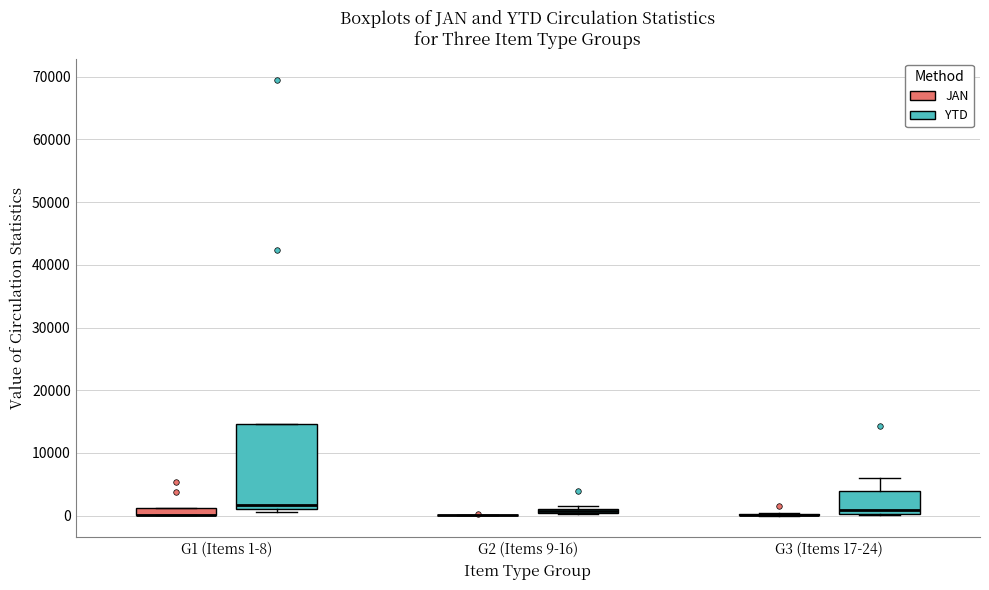

Where is the lower edge of the box for G1 (Items 1-8) (JAN) on the y-axis? The values are not printed on the chart, so give them approximately, as read against the axis.

0